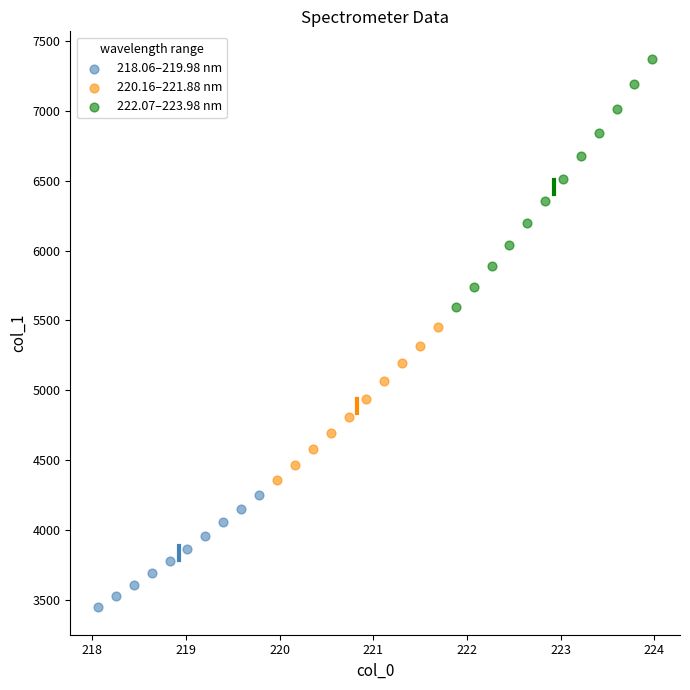

Which series reaches the minimum Y coordinate?

218.06–219.98 nm